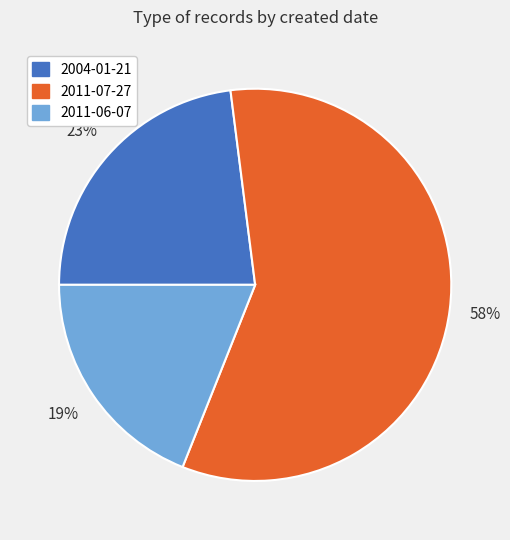

Is there a majority slice in this chart?

Yes